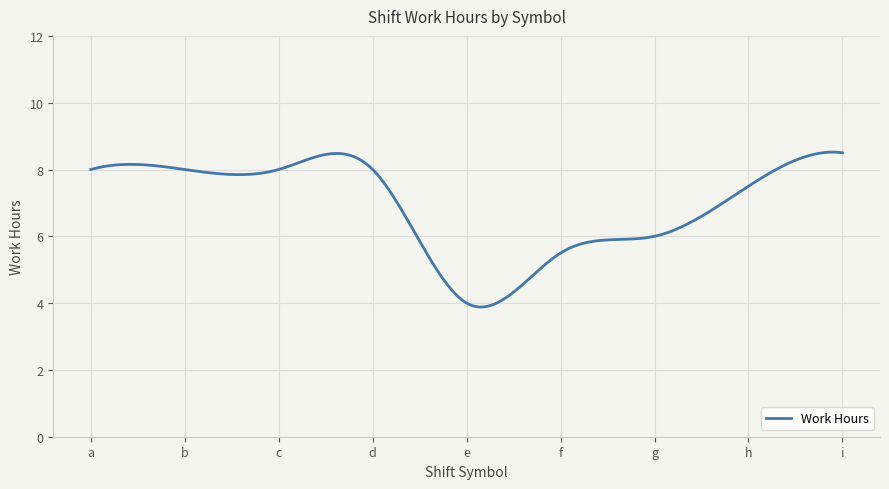

What is the average value?

6.9